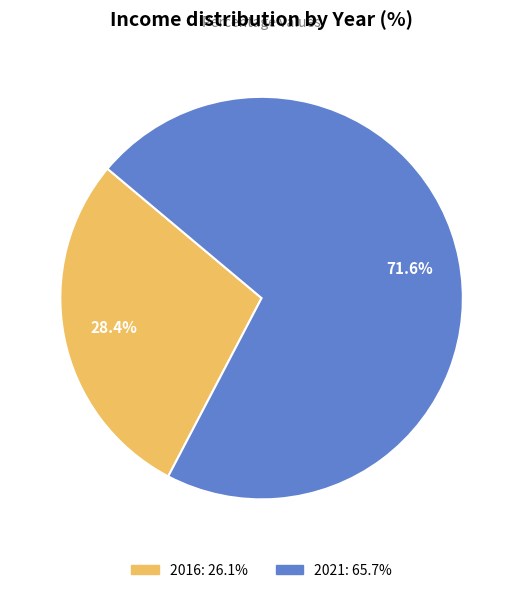

Rank the categories by value from highest to lowest.

2021, 2016